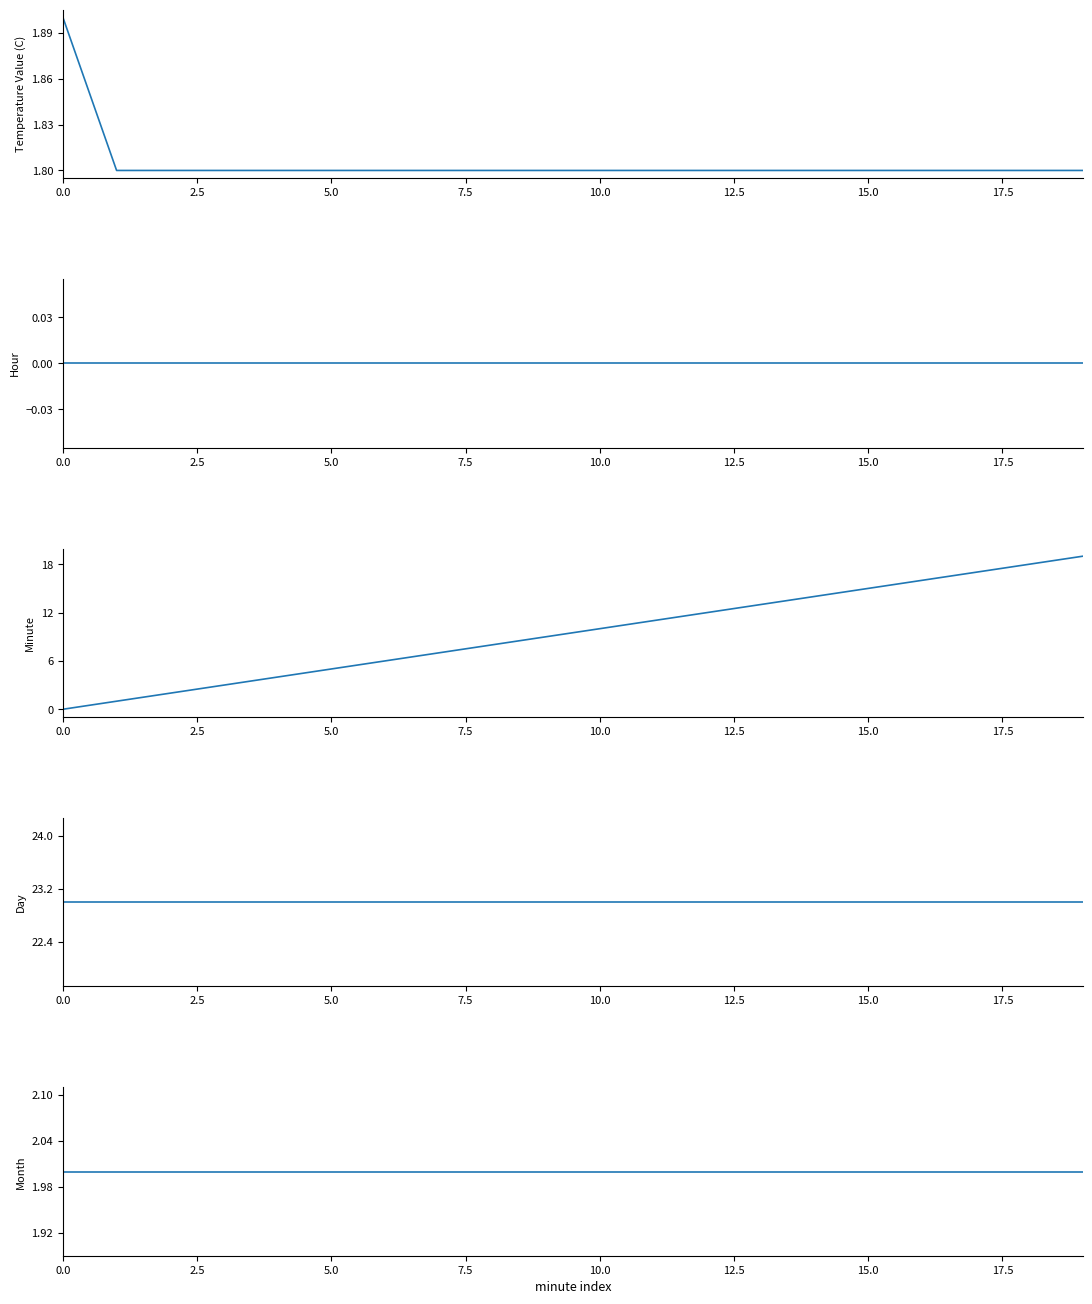

What is the difference between the highest and lowest values at 10?

23.0